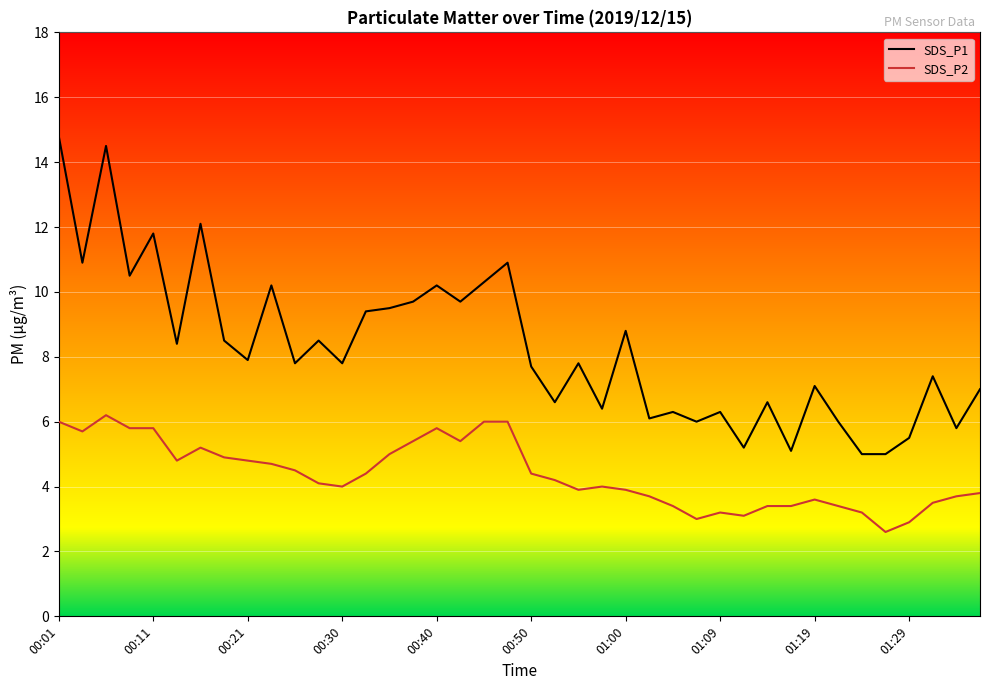

What is the maximum value shown in the chart?

14.8